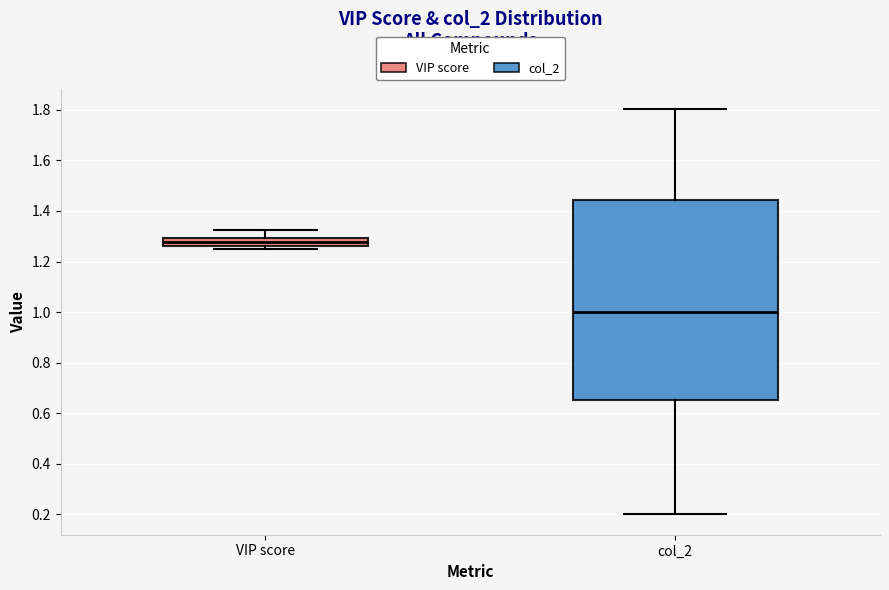

Reading left to right, transcribe this box plot: for each box, give where its median line is, the range the box spans, and where its two whiskers end, as read against the y-axis. The values are not printed on the chart, so give them approximately, as read against the axis.

VIP score: median 1.28, box 1.26 to 1.30, whiskers 1.26 (just below the box's lower edge) to 1.32
col_2: median 1.00, box 0.66 to 1.44, whiskers 0.20 to 1.80